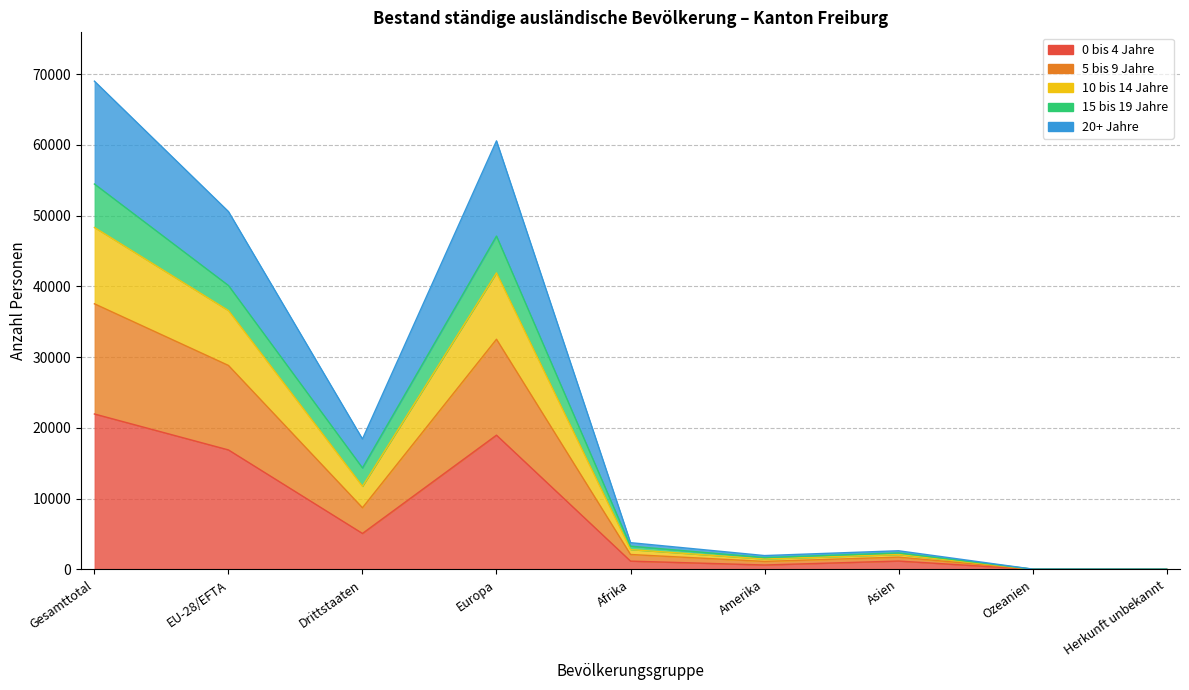

The value of 15 bis 19 Jahre at Ozeanien is 39. True or false?

True